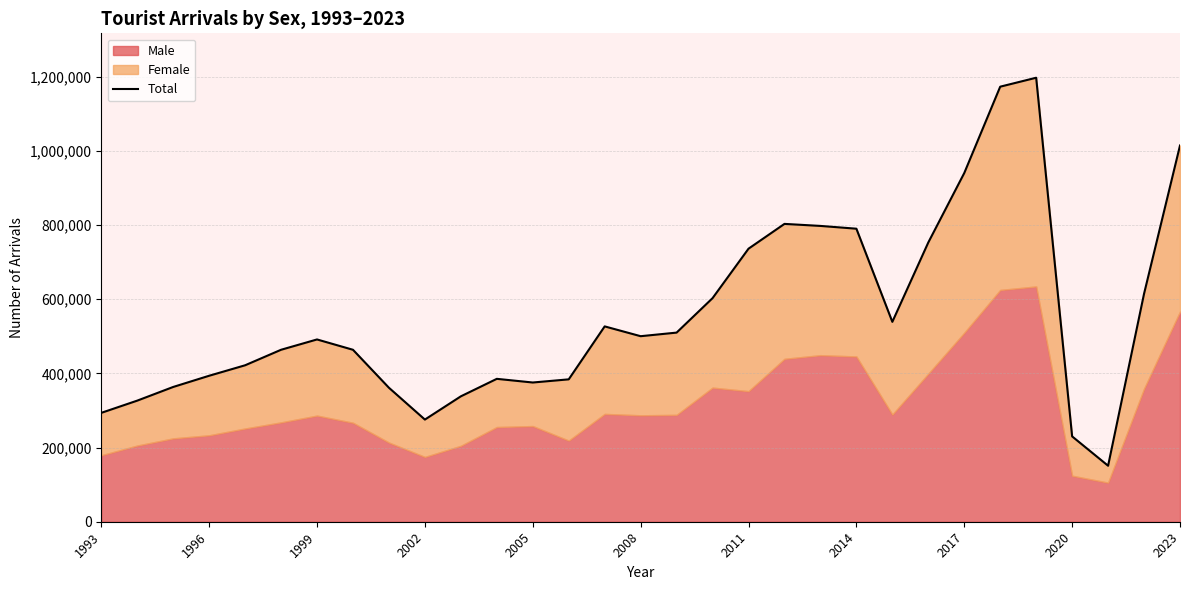

What is the sum of the values at 13 and 21?

1174044